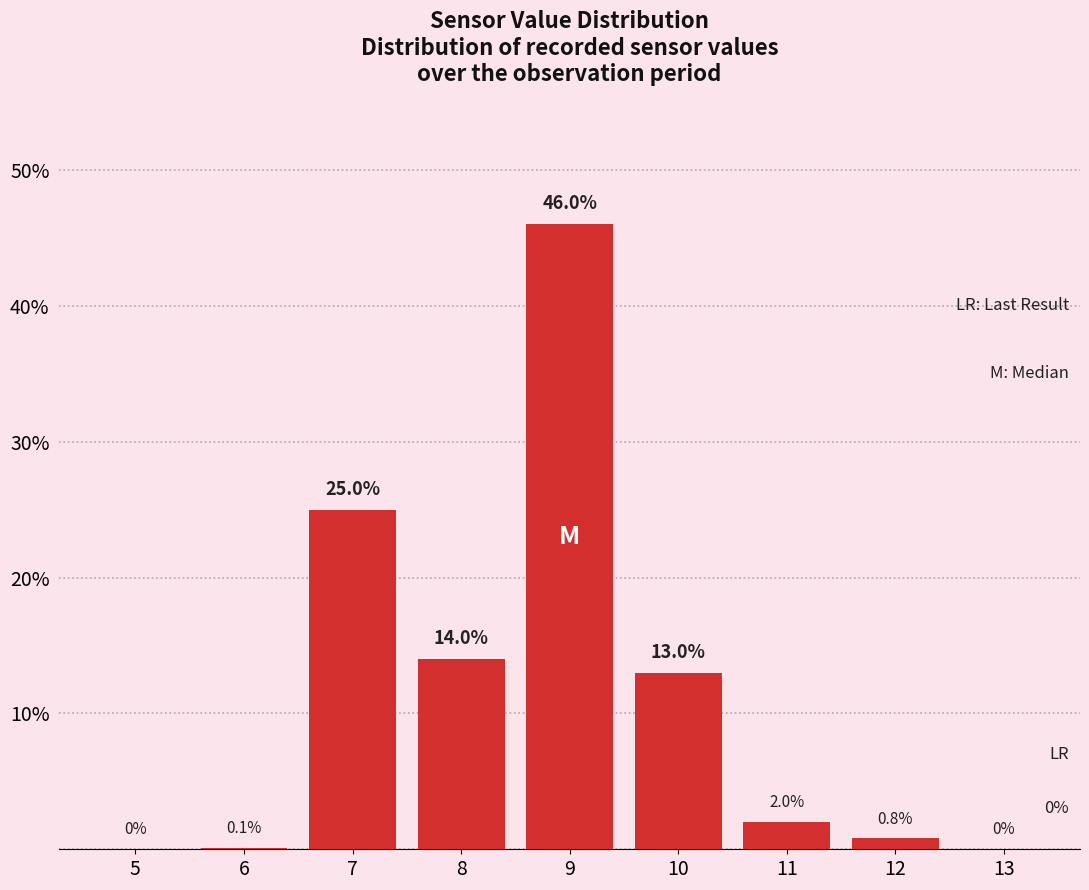

Reading left to right, extract all data points from this chart.

5=0.0	6=0.1	7=25.0	8=14.0	9=46.0	10=13.0	11=2.0	12=0.8	13=0.0